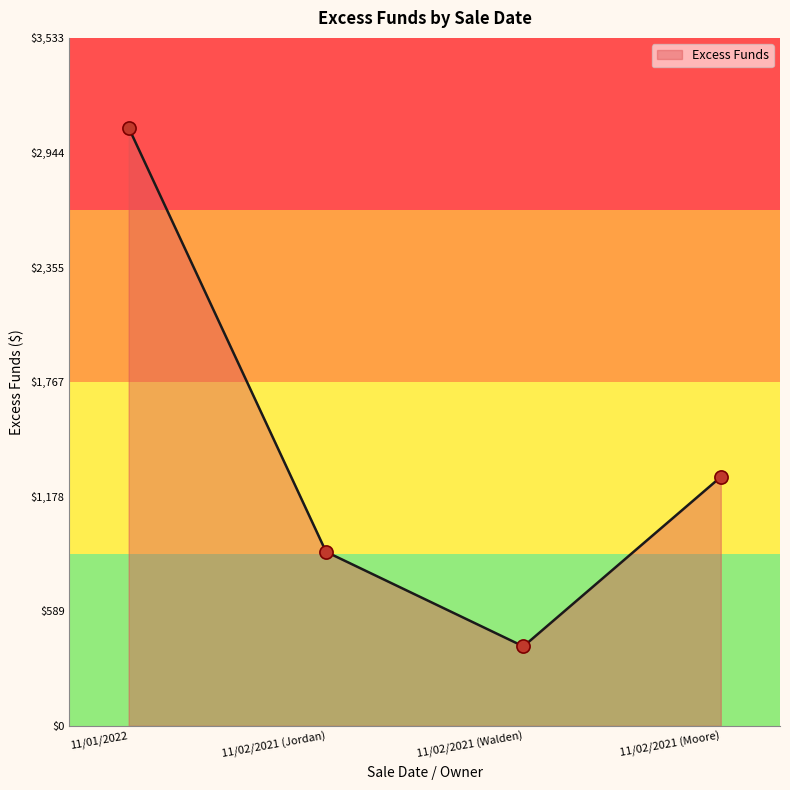

Which has a higher value, 11/02/2021 (Jordan) or 11/02/2021 (Walden)?

11/02/2021 (Jordan)